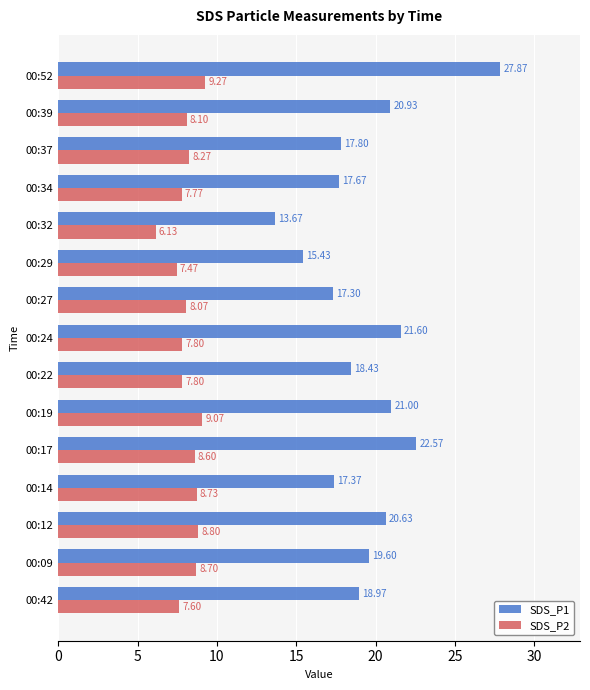

Which series has the largest total across all categories?

SDS_P1